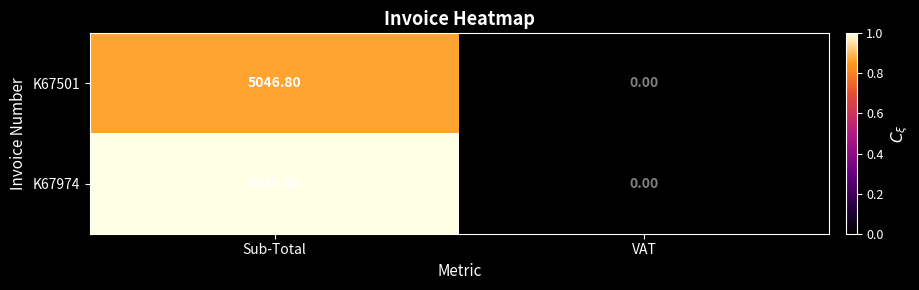

Which series changed the most between Sub-Total and VAT?

K67974